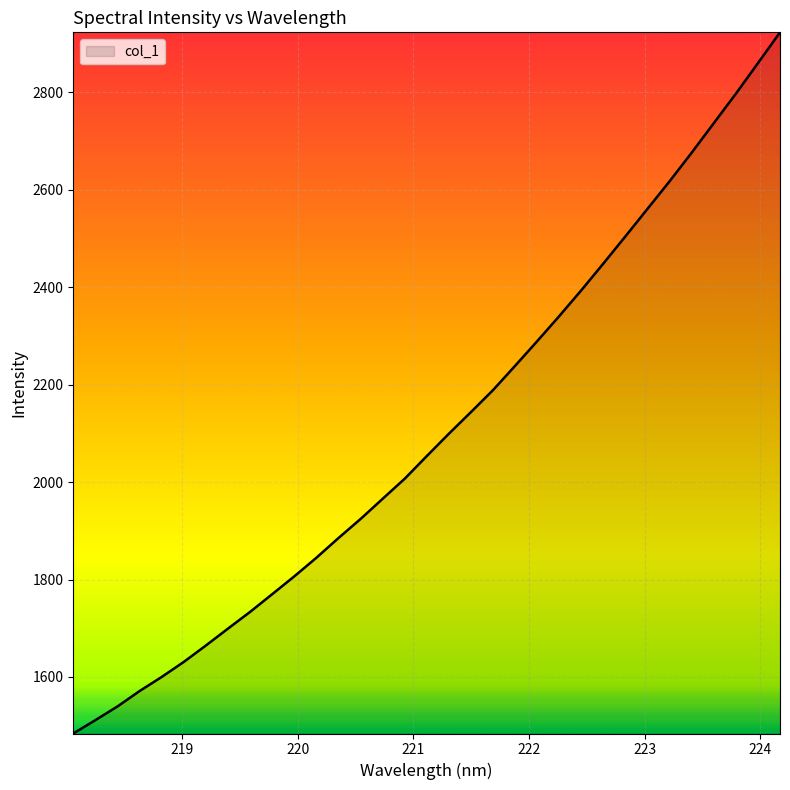

What is the difference between the maximum and minimum values?

1439.7